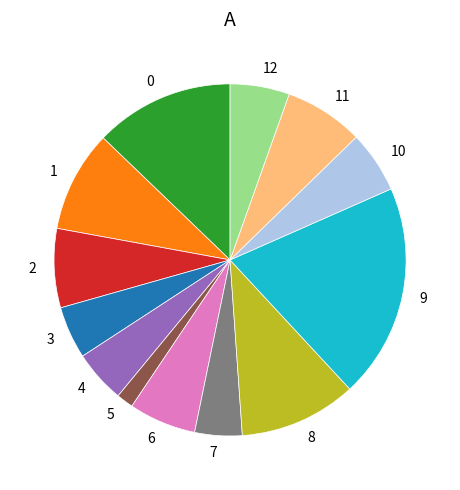

Does any single category account for the majority?

No